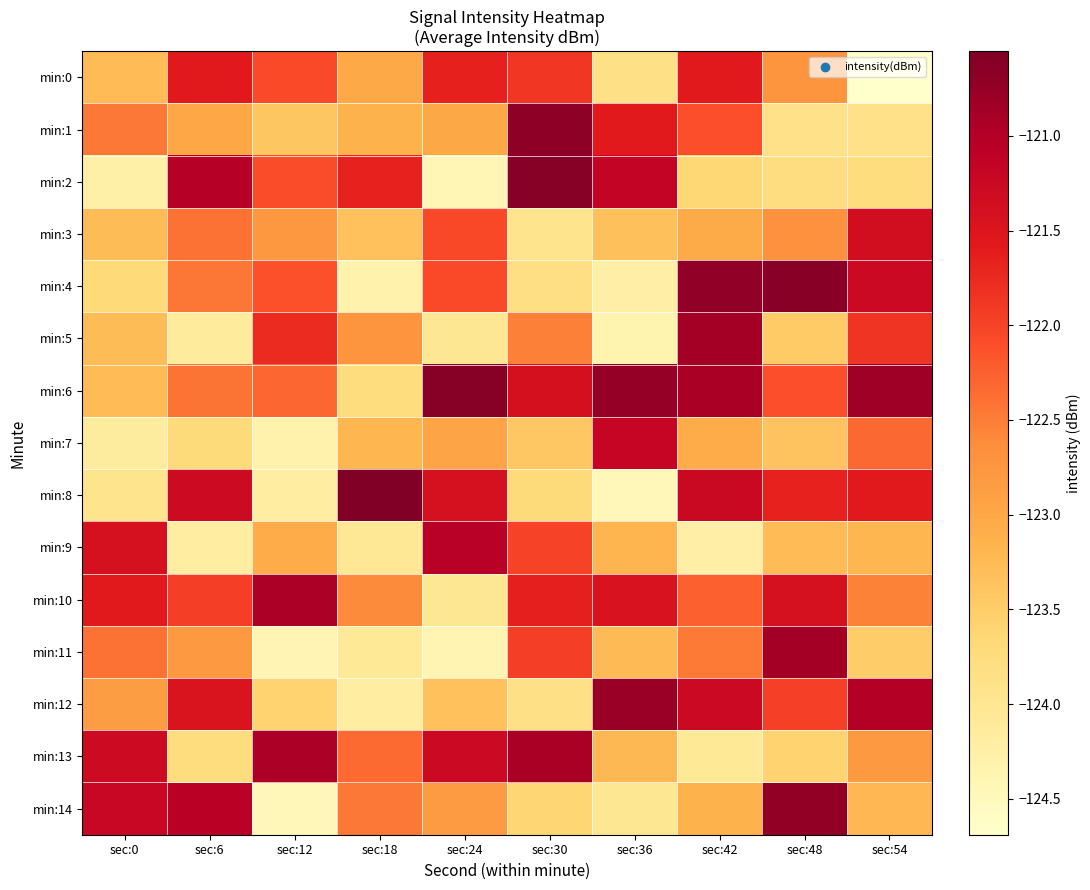

What is the total value across all series at sec:0?

-1842.4